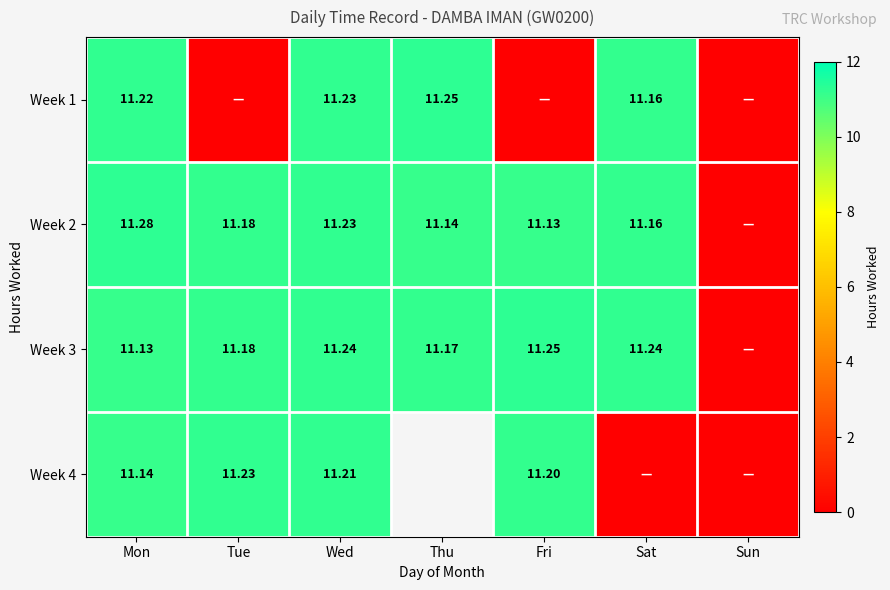

Is the value of Week 2 at Wed greater than the value of Week 3 at Thu?

Yes